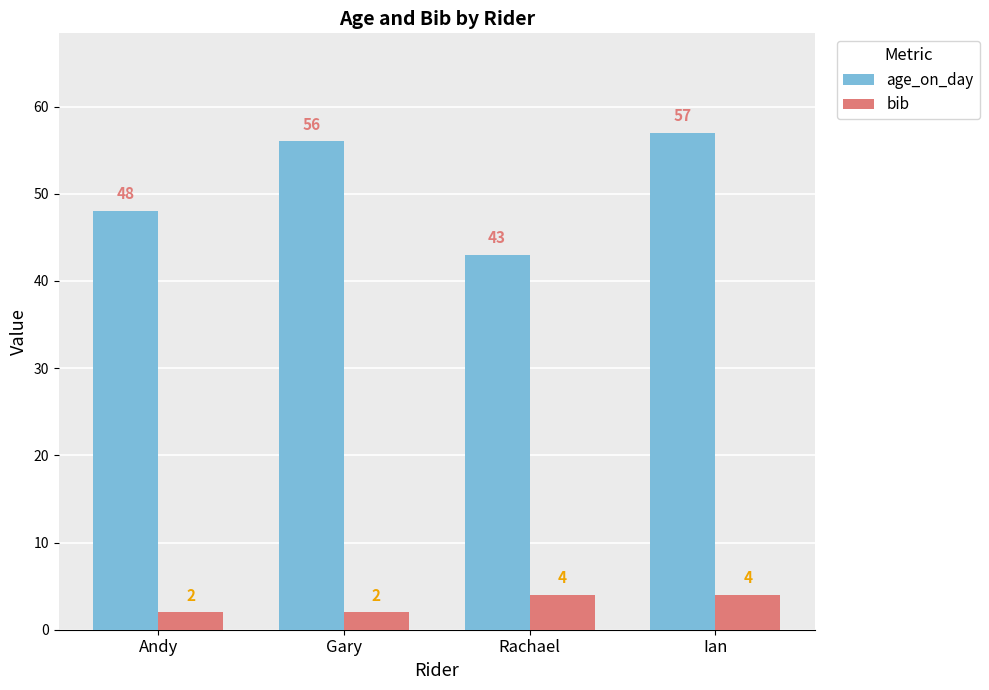

Count the bib values in the range 2 to 4.

4